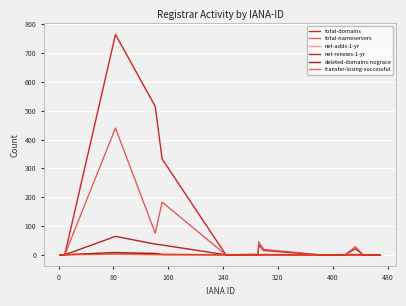

How many lines are shown in the chart?

6